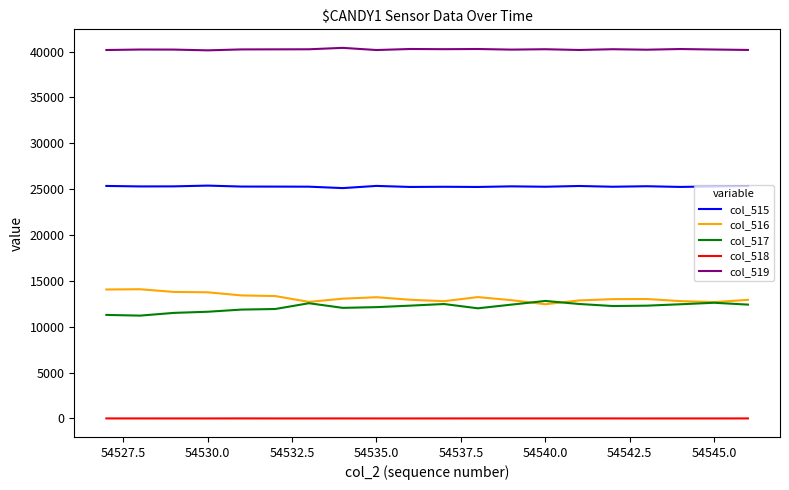

Which series has the largest total across all categories?

col_519